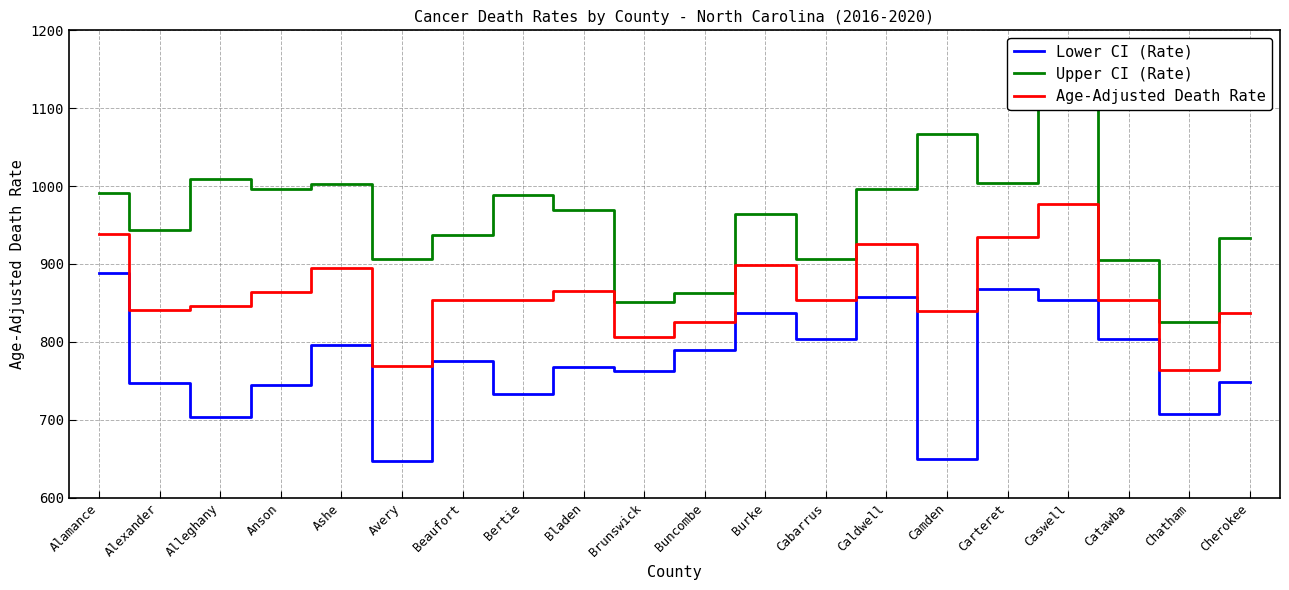

What is the greatest value displayed?

1113.3